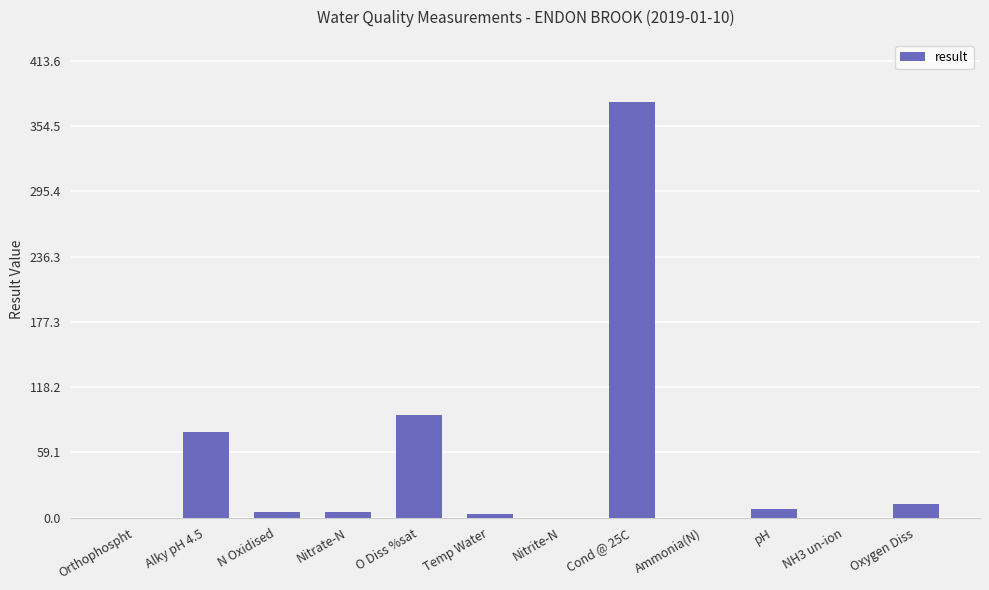

Count the number of categories in the chart.

12